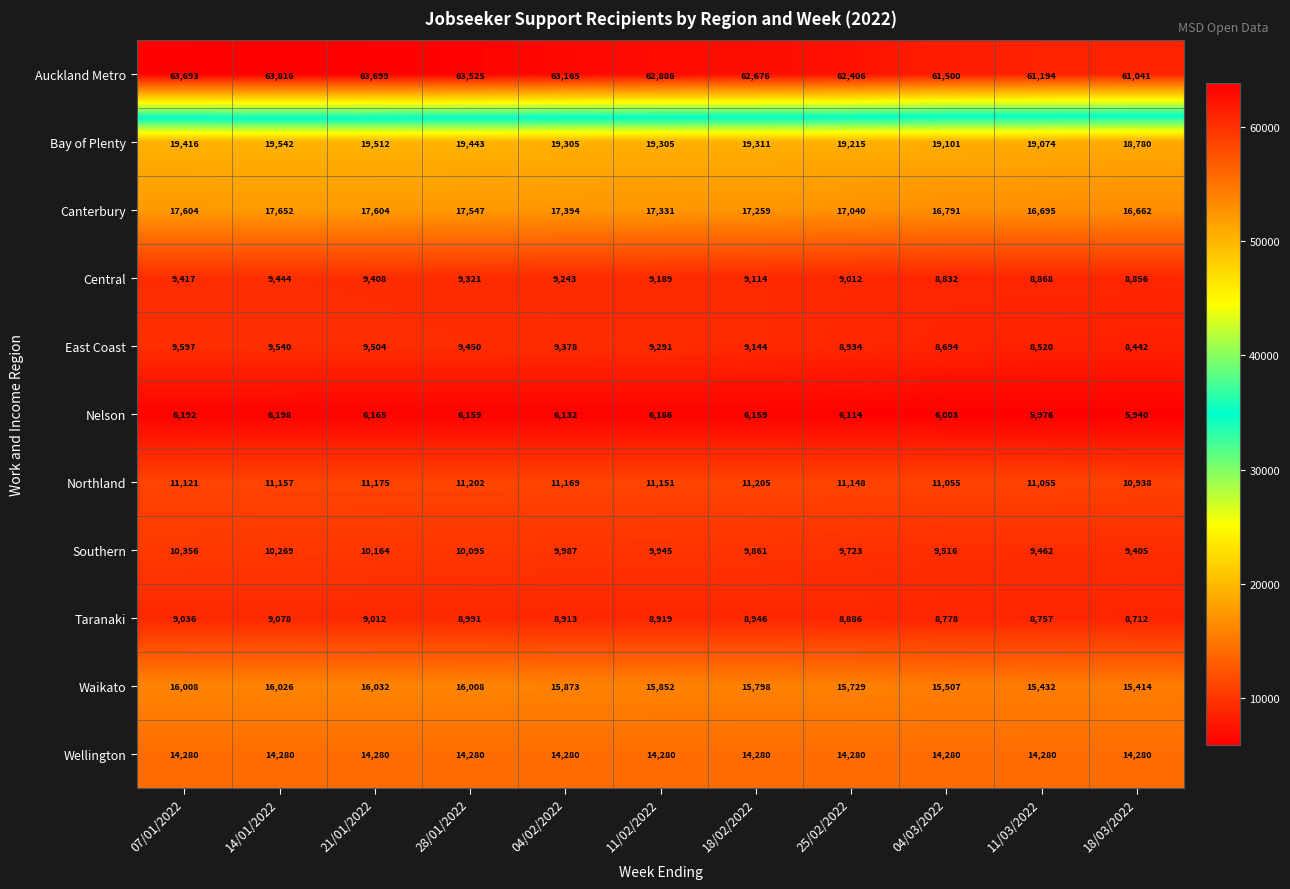

At which label does Southern first exceed 9945?

07/01/2022